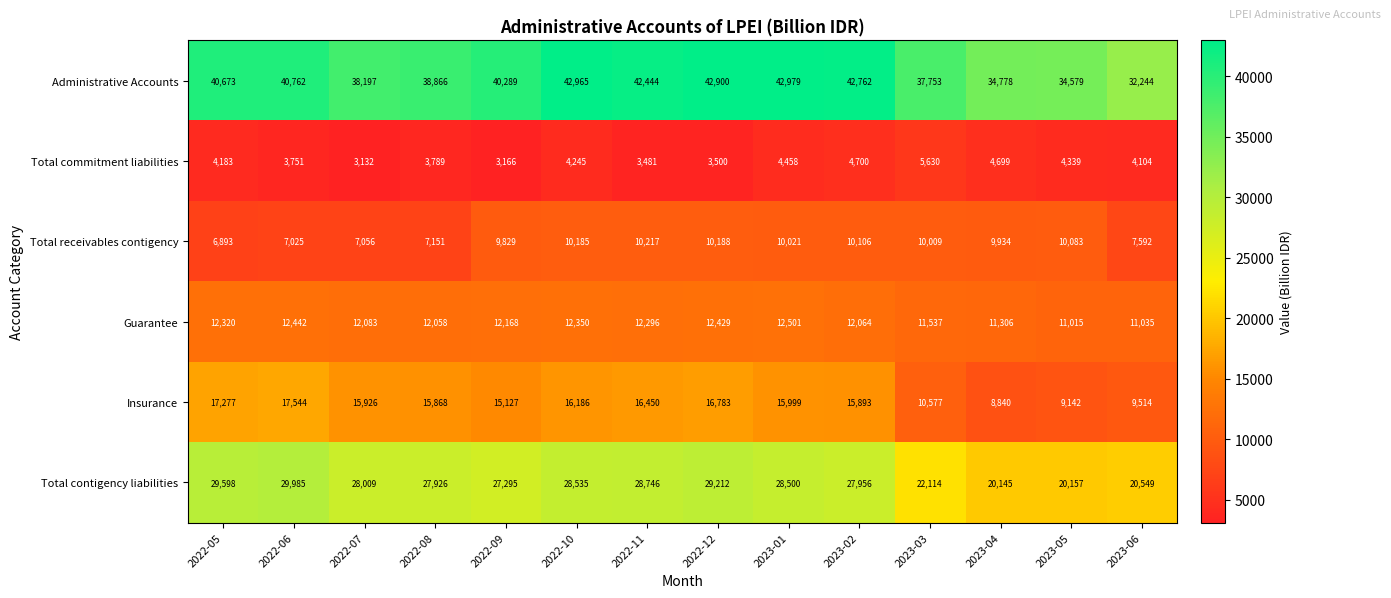

Which category has the lowest value across all series?

2022-07